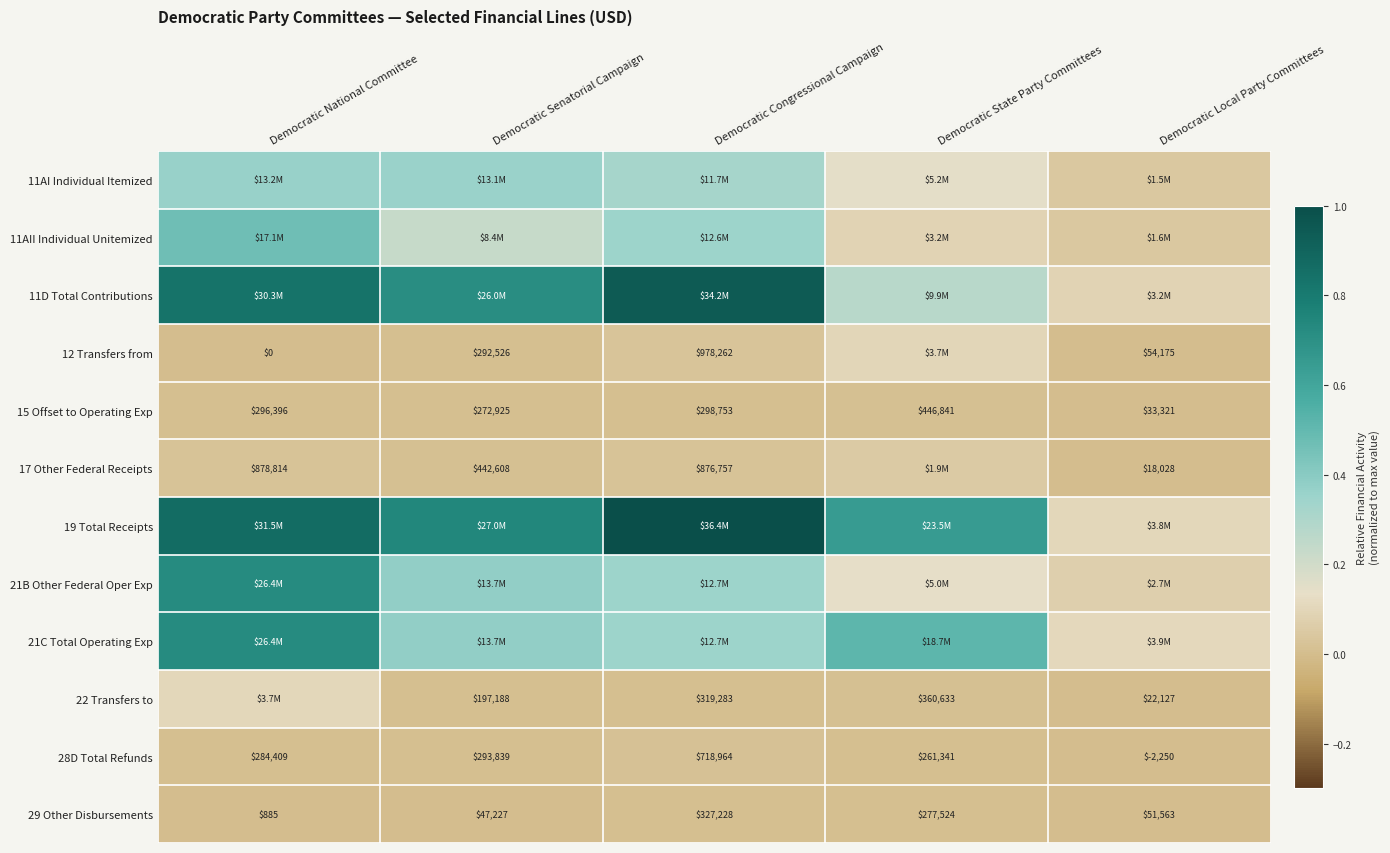

The 11AI Individual Itemized series shows 0.5 at Democratic National Committee. True or false?

False